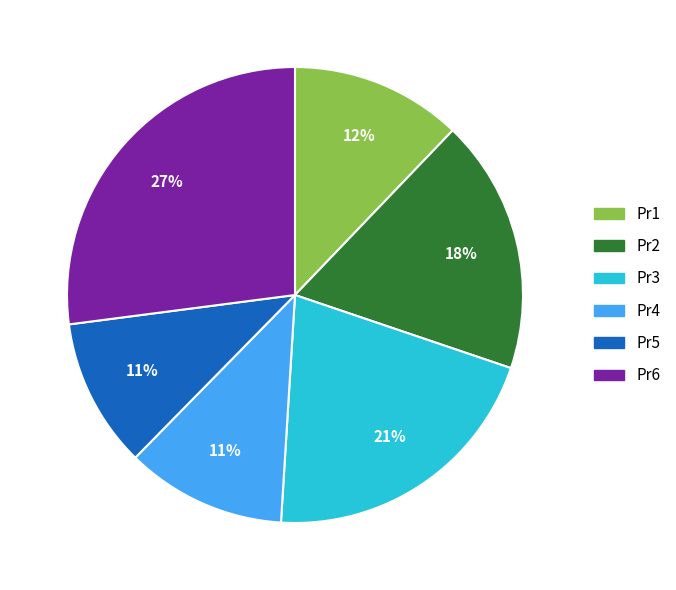

What is the largest slice in the pie chart?

Pr6